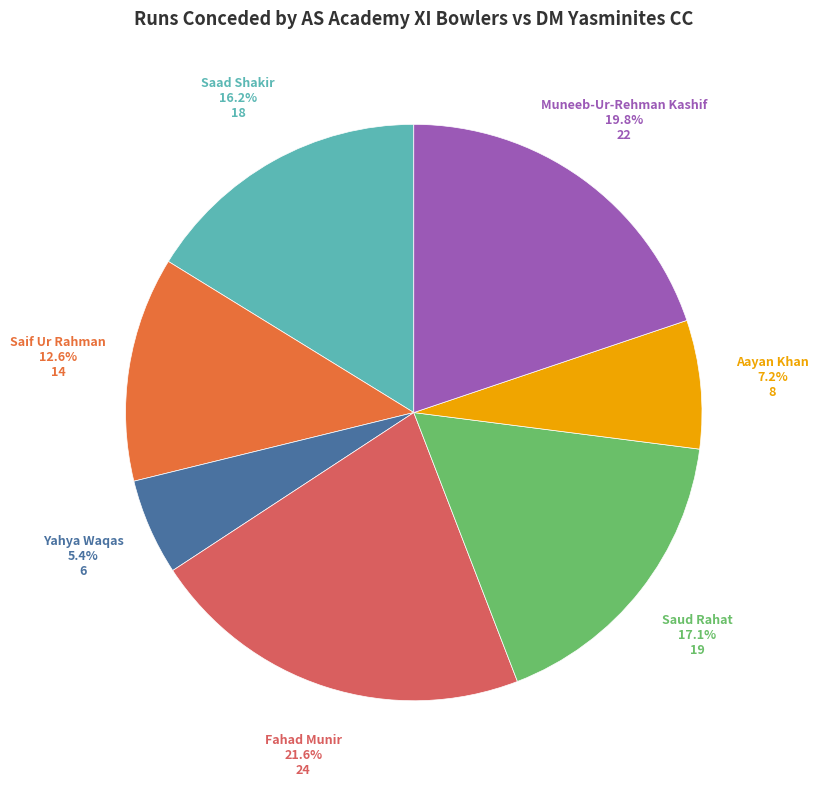

Is there any slice that represents more than half of the pie?

No